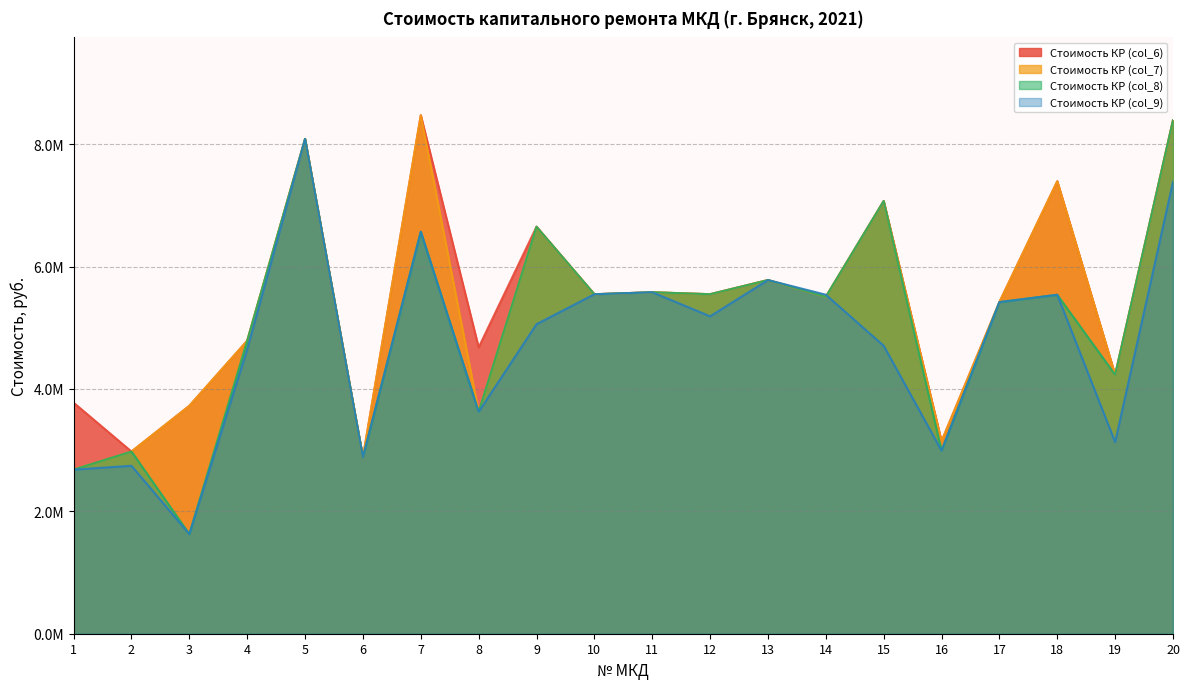

Which series has the widest spread of values?

Стоимость КР (col_8)